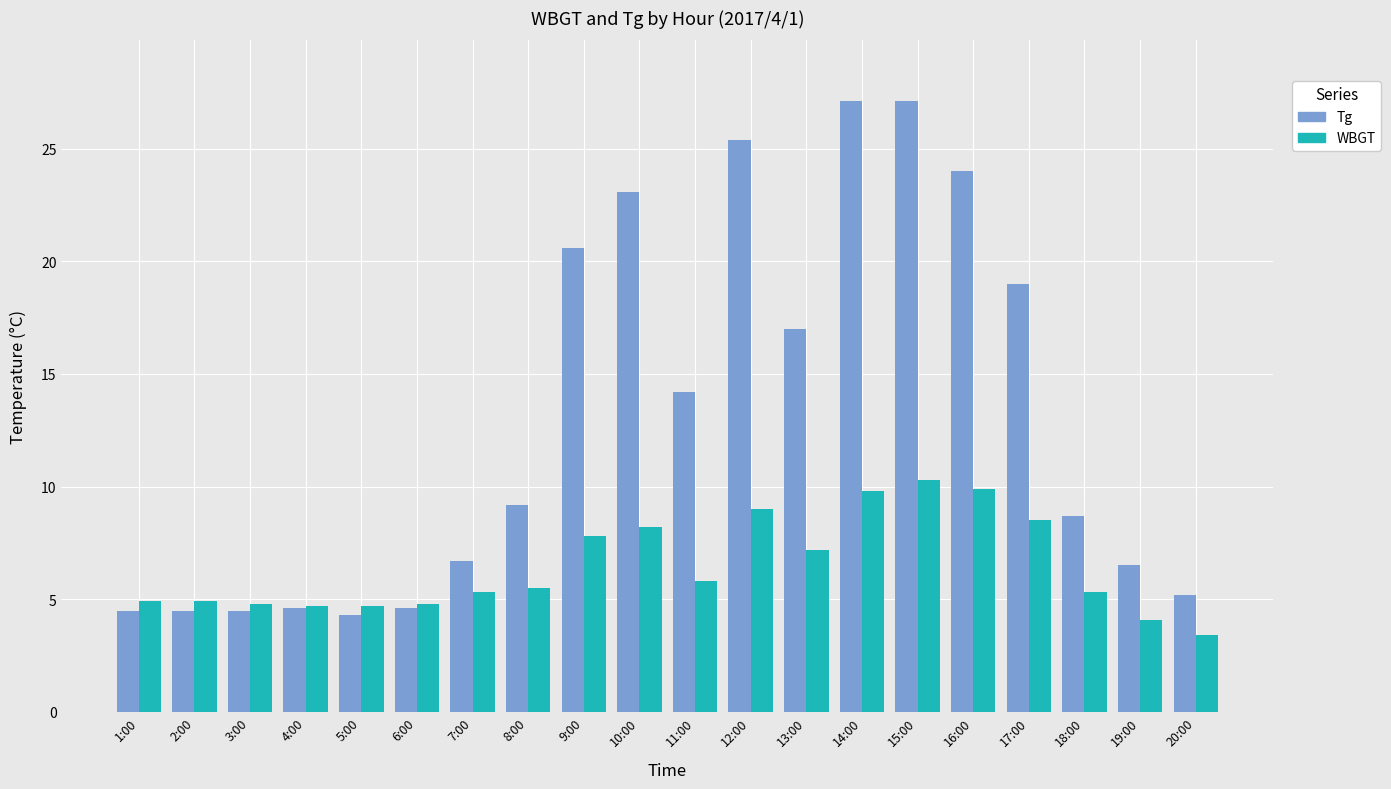

Where is Tg nearest to the value 15?

11:00